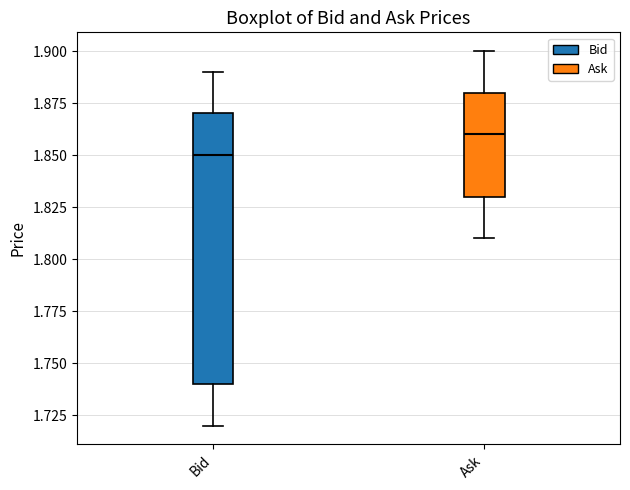

Which box's median line is the lowest?

Bid